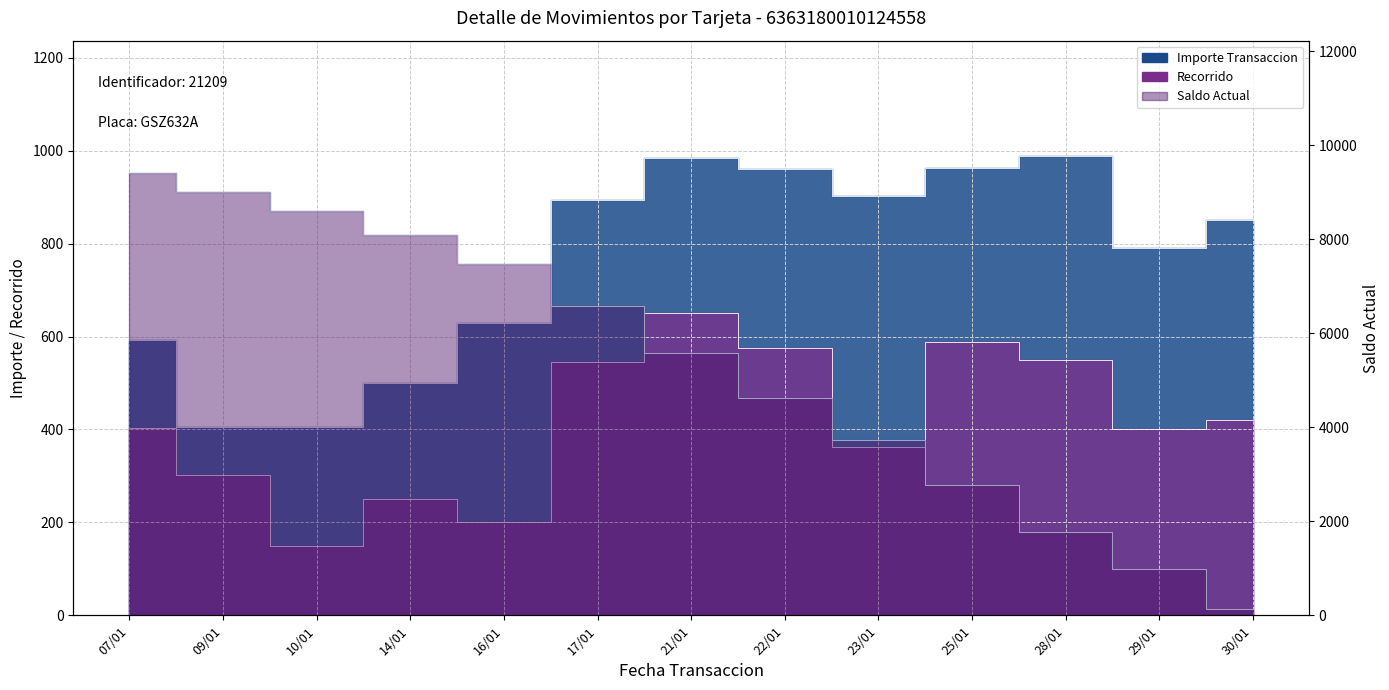

True or false: Recorrido and Importe Transaccion cross at least once.

False